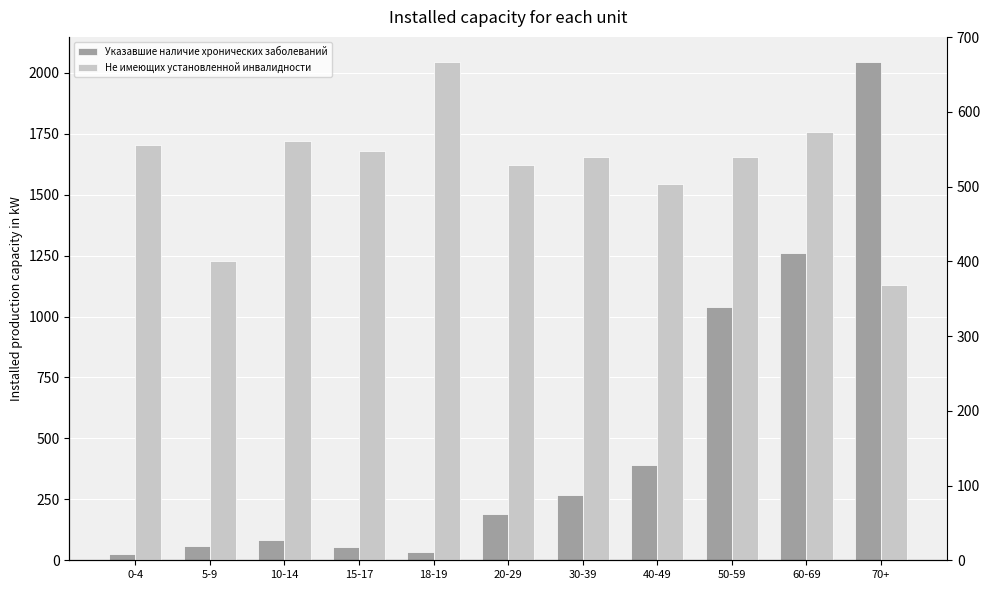

Reading left to right, extract all data points from this chart.

Указавшие наличие хронических заболеваний: 0-4=27	5-9=60	10-14=82	15-17=53	18-19=33	20-29=191	30-39=267	40-49=392	50-59=1038	60-69=1261	70+=2045
Не имеющих установленной инвалидности: 0-4=556	5-9=400	10-14=561	15-17=547	18-19=667	20-29=529	30-39=539	40-49=503	50-59=539	60-69=573	70+=369